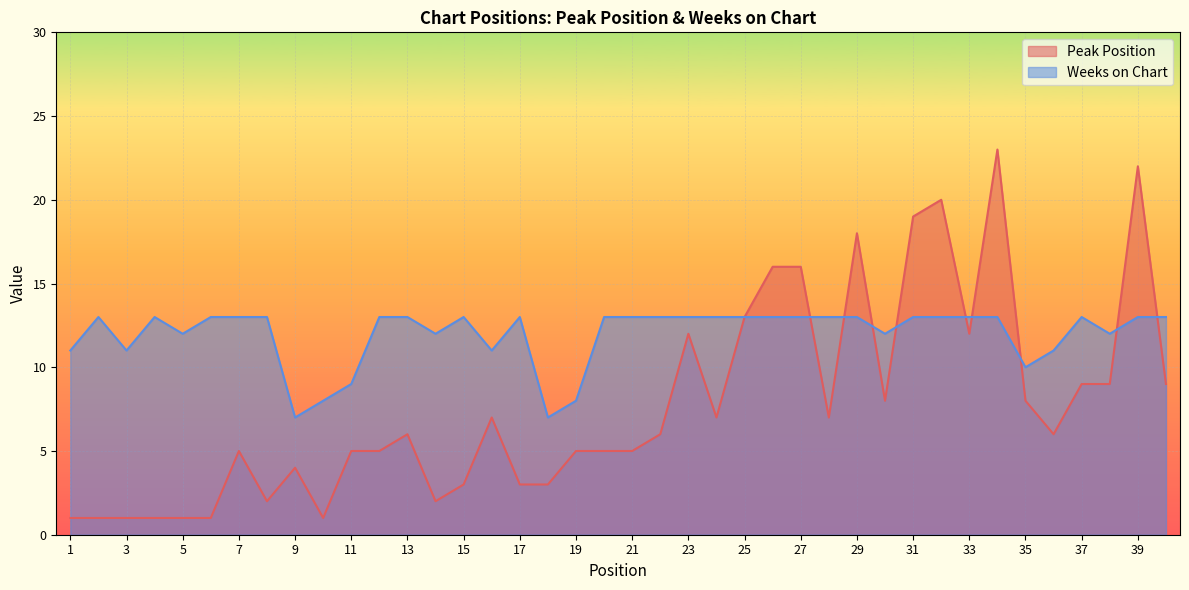

Does the chart display data point markers on the line(s)?

No